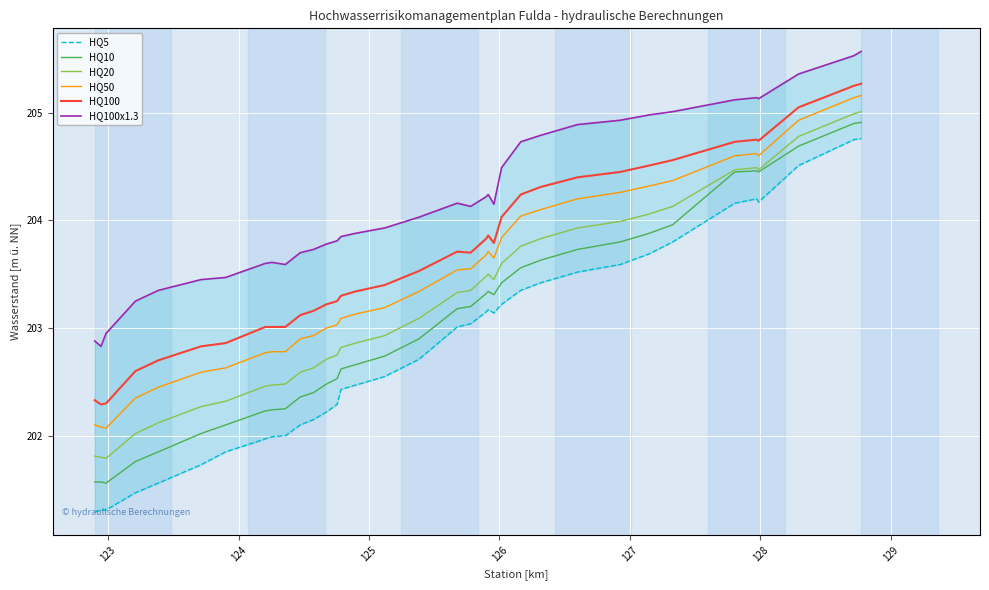

What is the value of the HQ20 point at the 9th from the left?

202.5